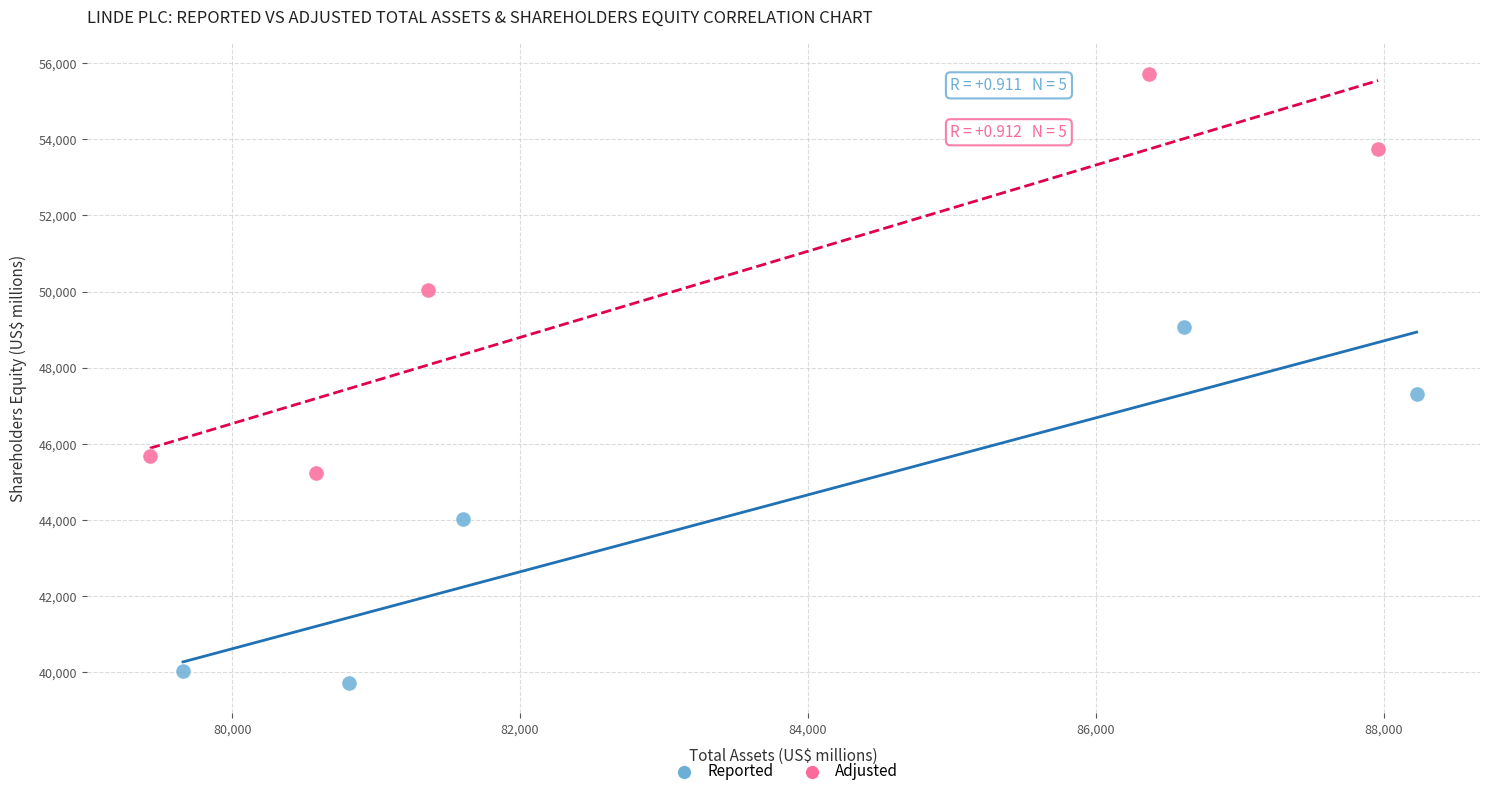

Which series has the widest spread of Y values?

Adjusted